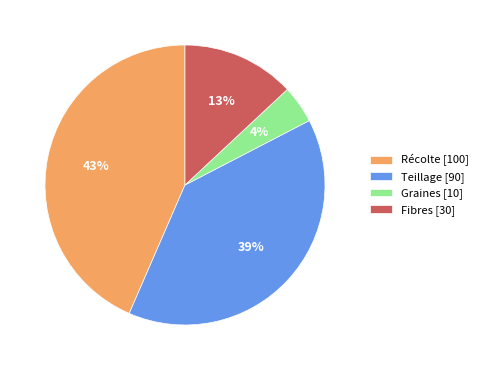

Is it true that Récolte [100] is 43% of the pie?

True